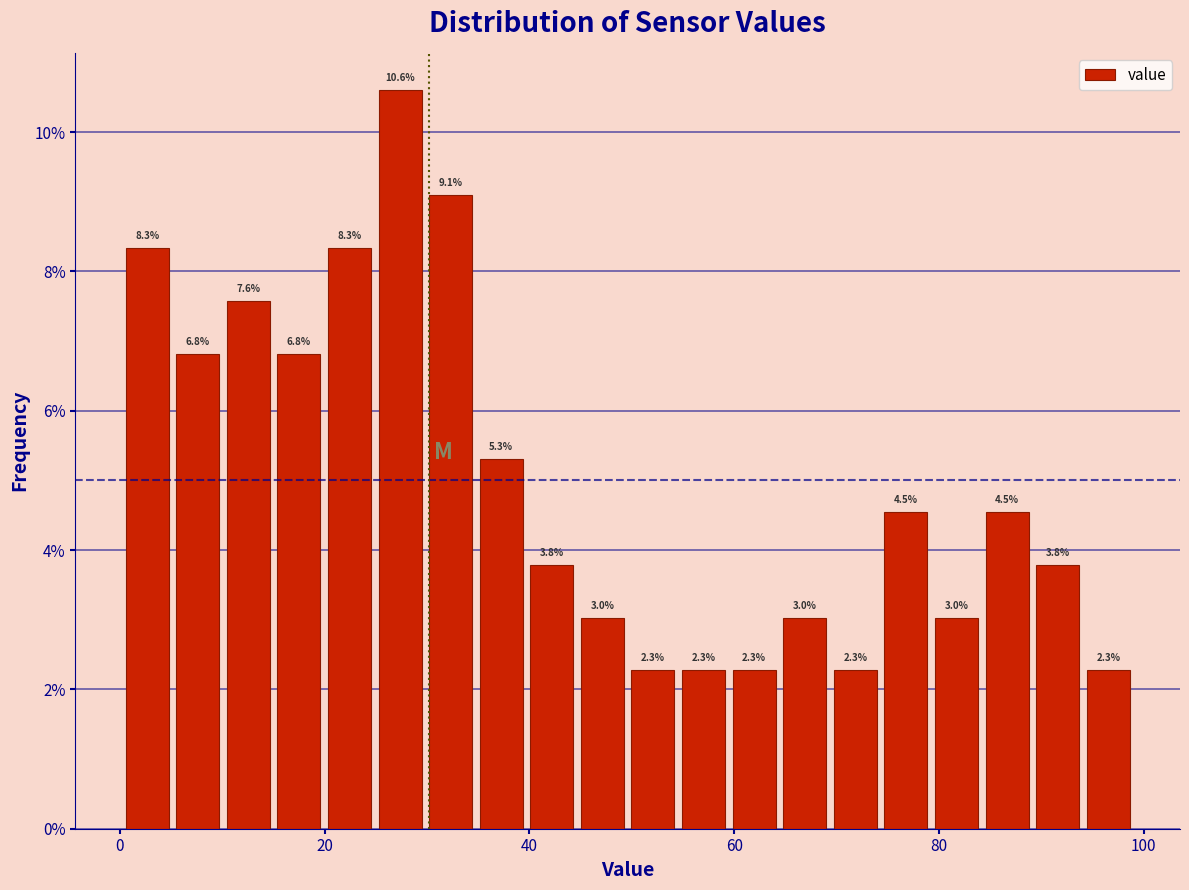

Read against the x-axis, roughly where is the centre of the tallest bar?

28